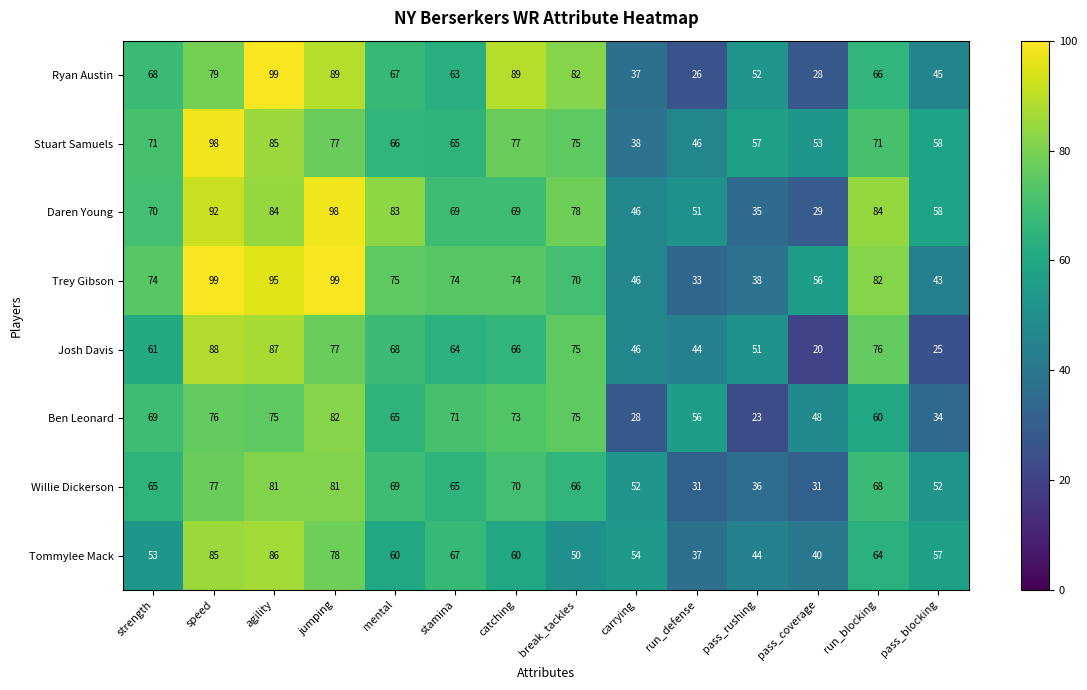

What is the approximate value of Tommylee Mack at run_blocking, to the nearest 5?

65